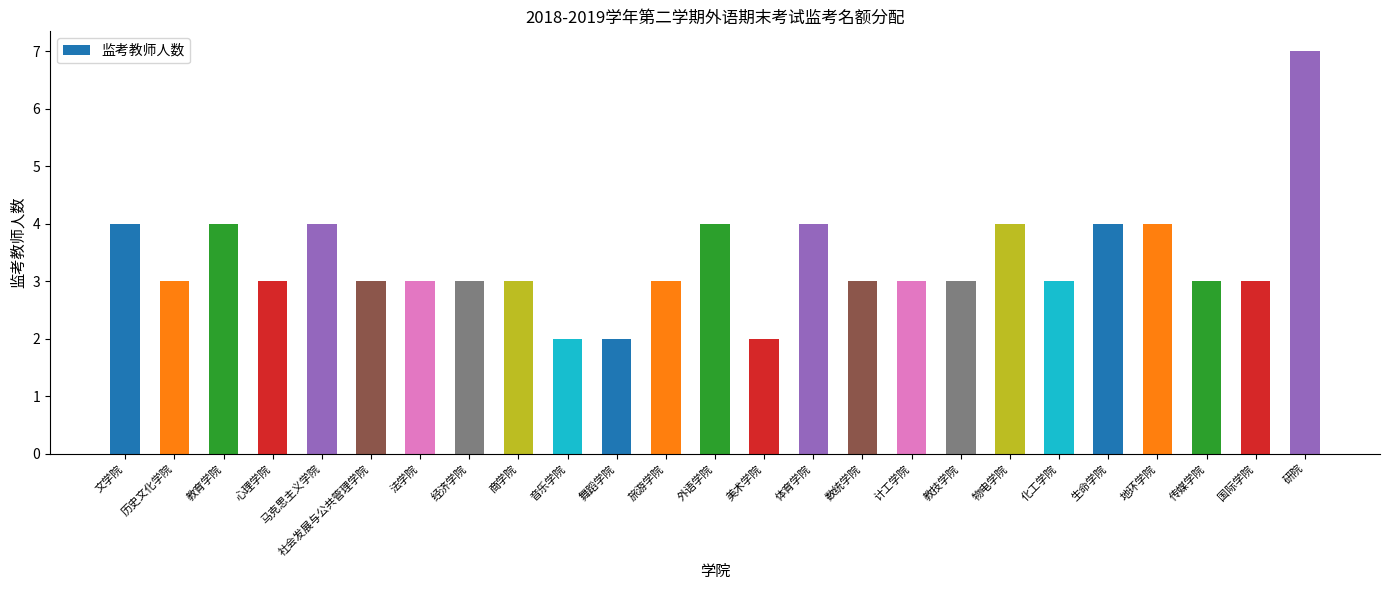

At which label does the data first exceed 3?

文学院